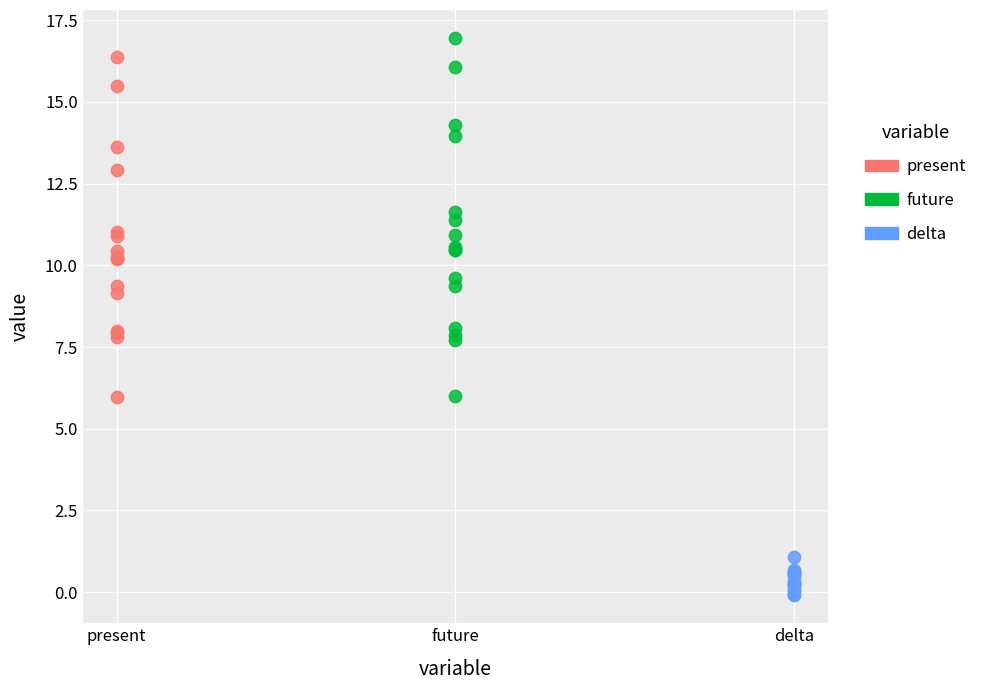

Which series contains the lowest Y value?

delta